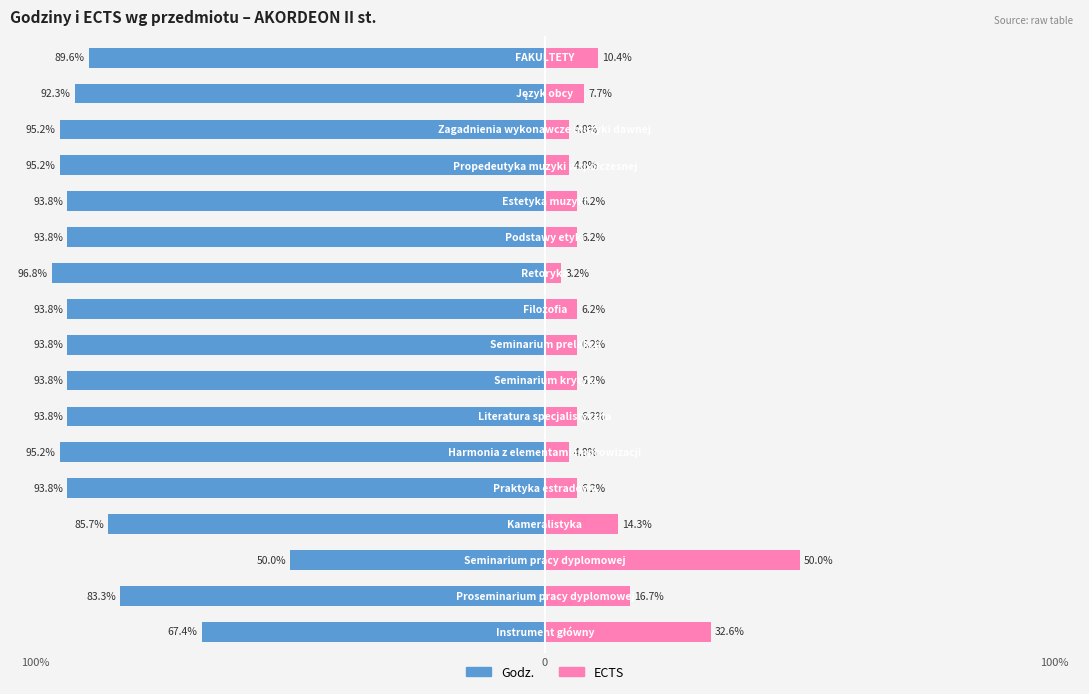

What are all the series names shown in the legend?

Godz., ECTS